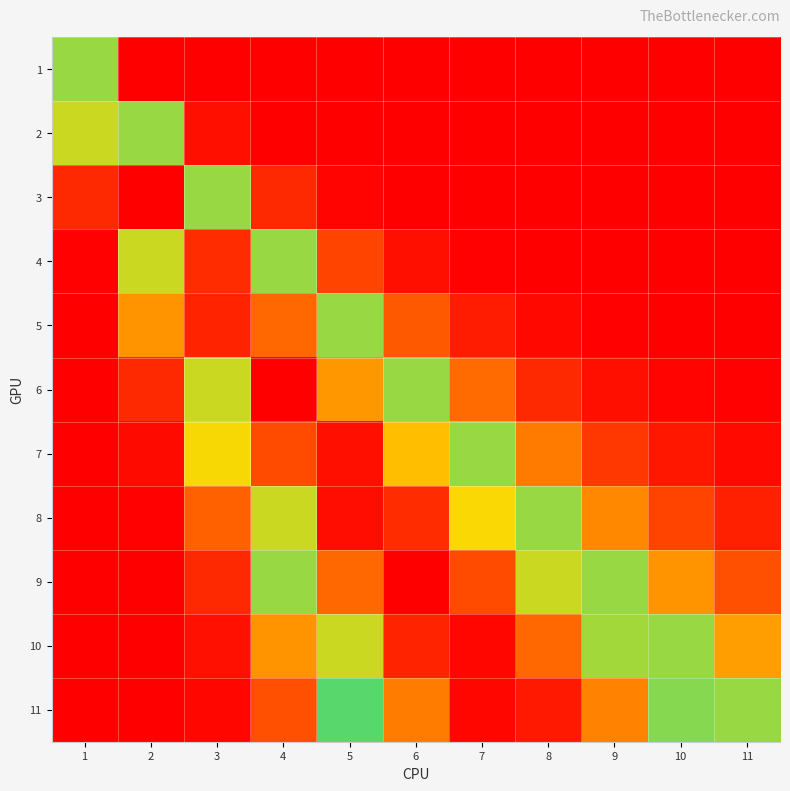

Between 2 and 6, which is larger?

2